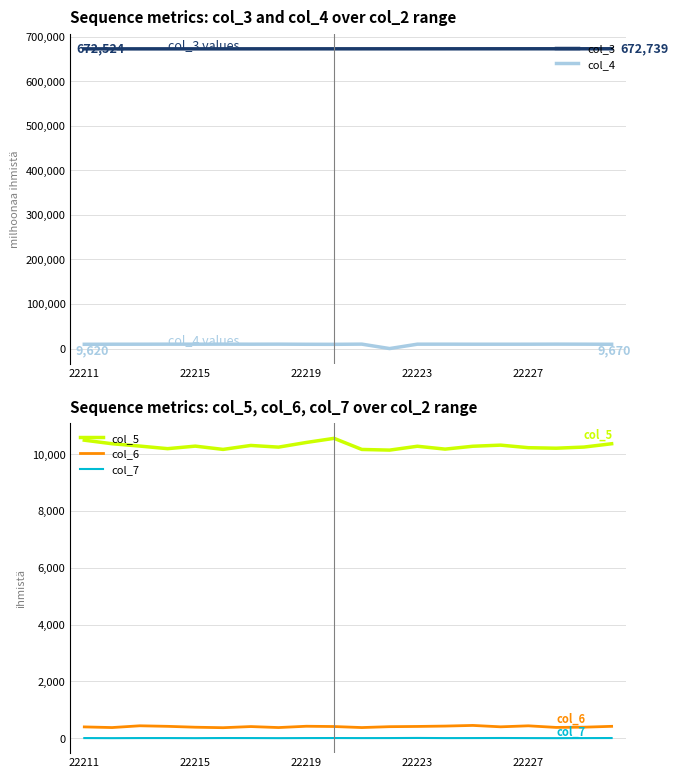

True or false: col_5 and col_7 cross at least once.

False